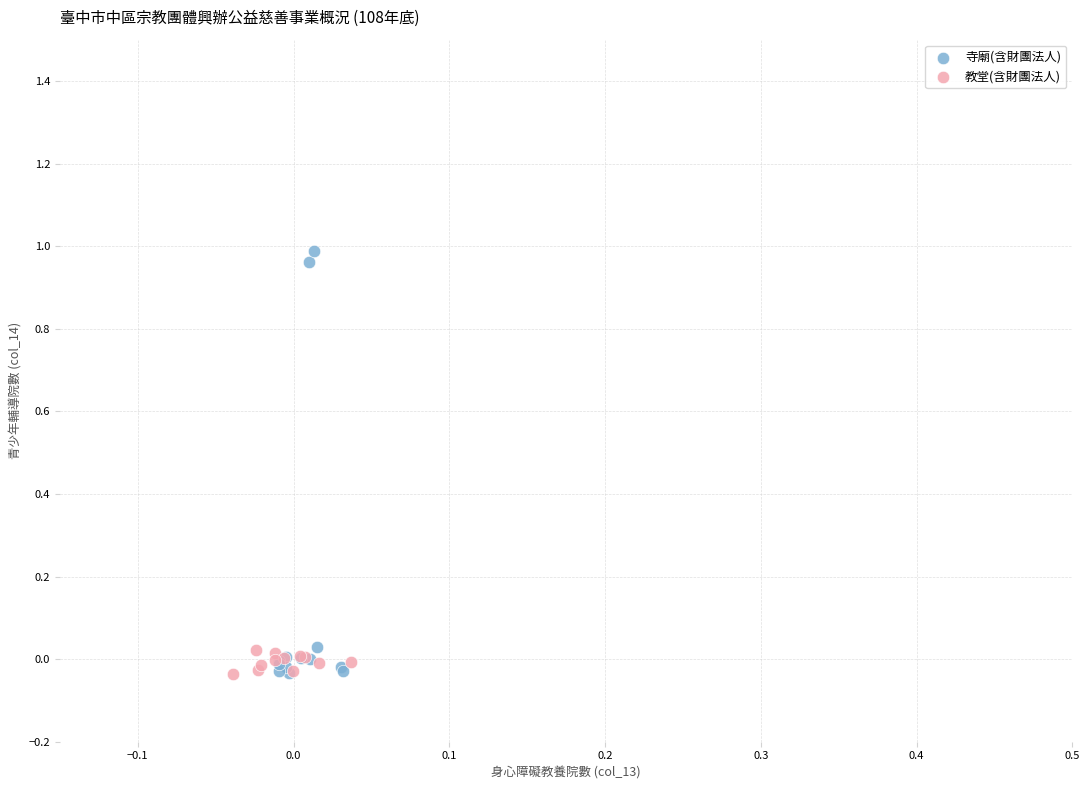

Which series has the largest Y range (max minus min)?

寺廟(含財團法人)